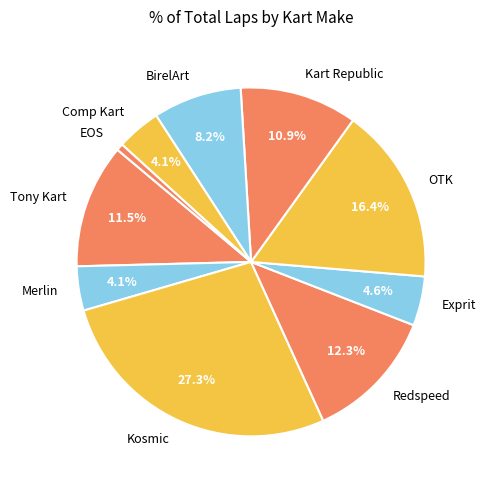

To the nearest percent, what percentage of the pie is Comp Kart?

4%